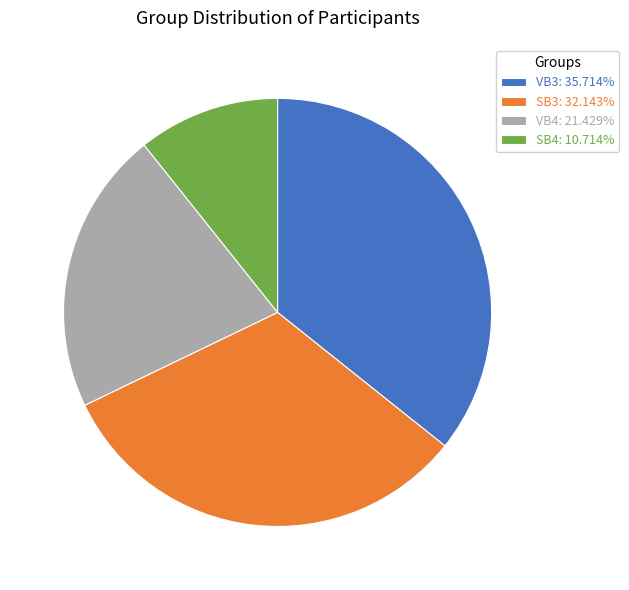

Is there a majority slice in this chart?

No